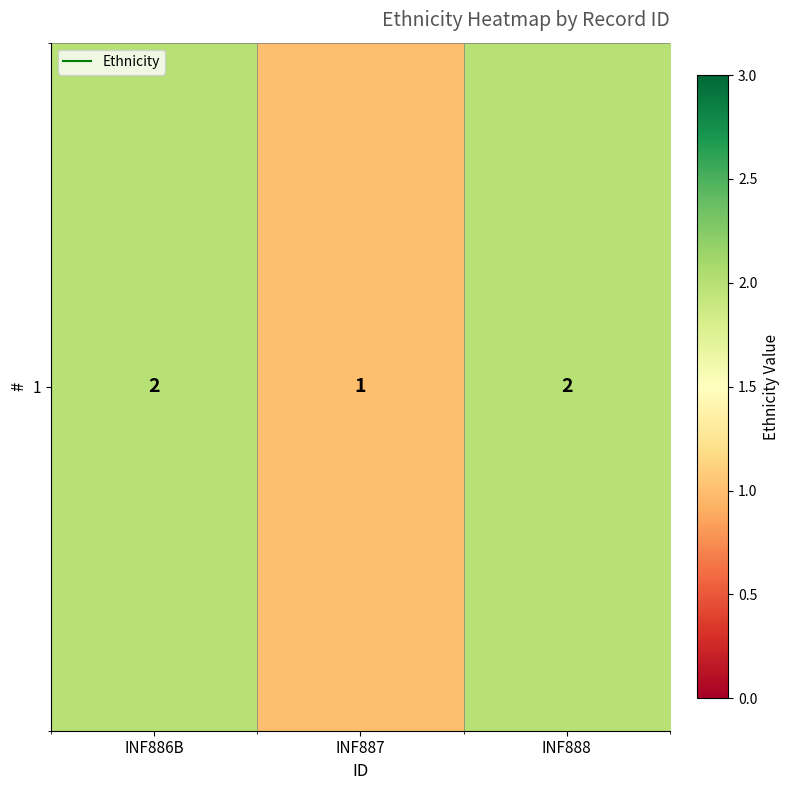

List the labels in order of value, largest first.

INF886B, INF888, INF887